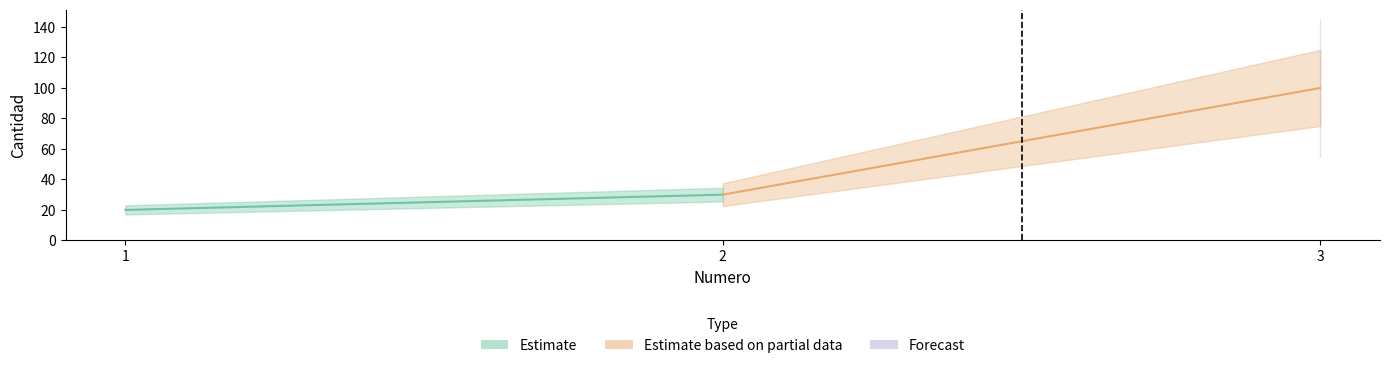

What is the difference between the maximum and minimum values?

80